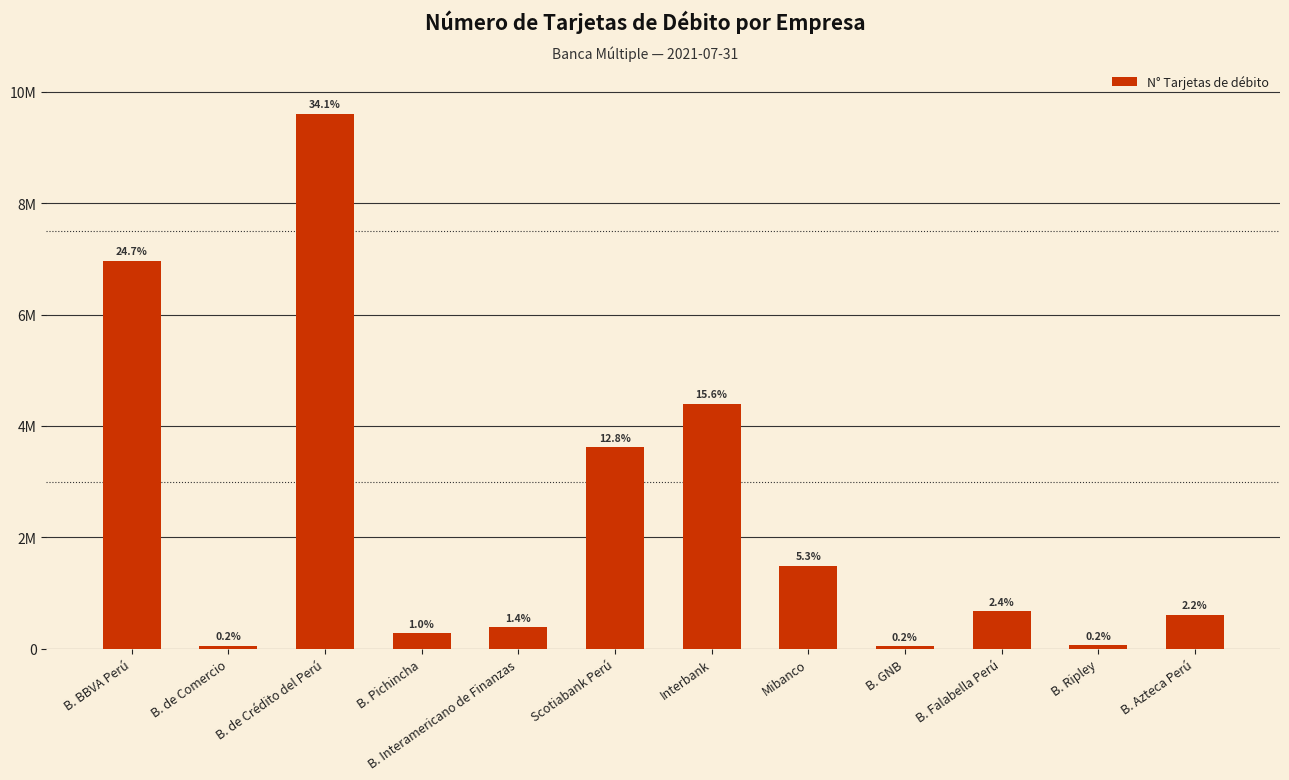

Read the value at B. Pichincha.

276915